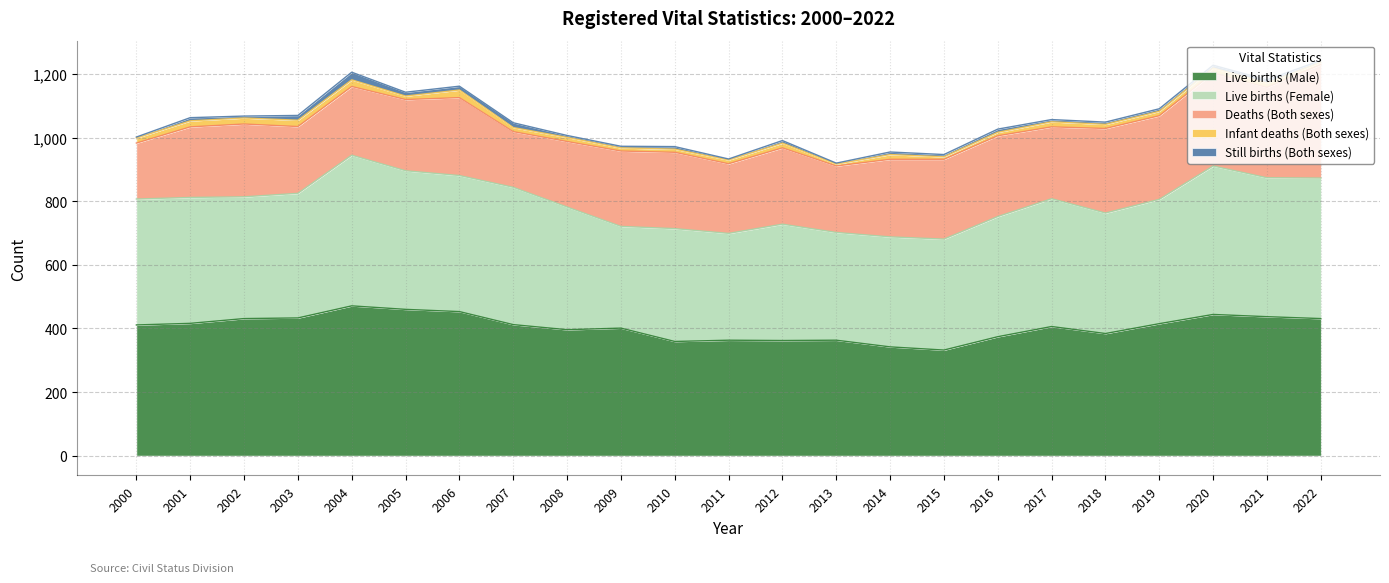

What is the value of the Deaths (Both sexes) point at the 15th from the left?

244